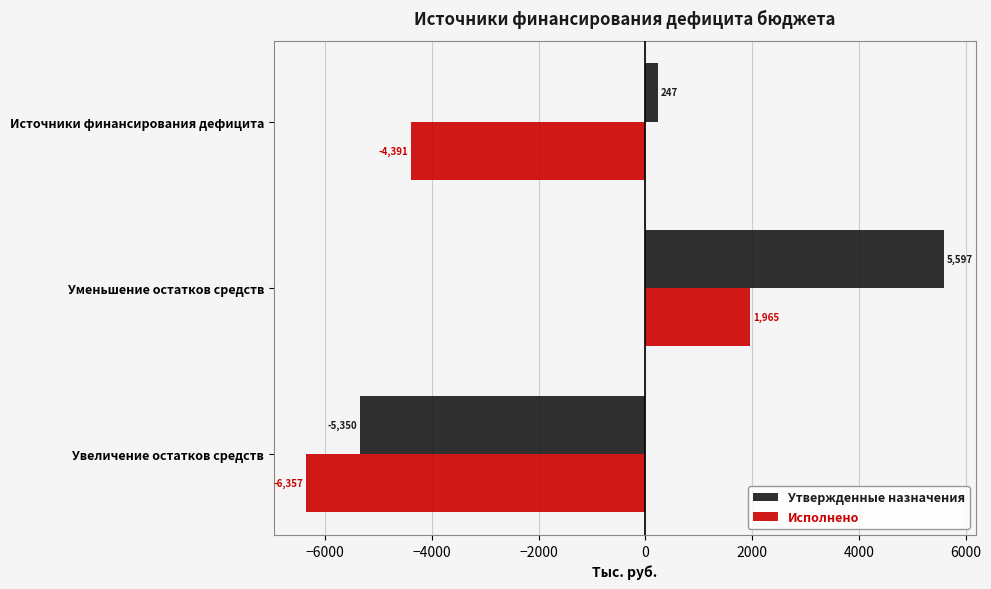

True or false: Исполнено has a value of -1635.2 at Увеличение остатков средств.

False